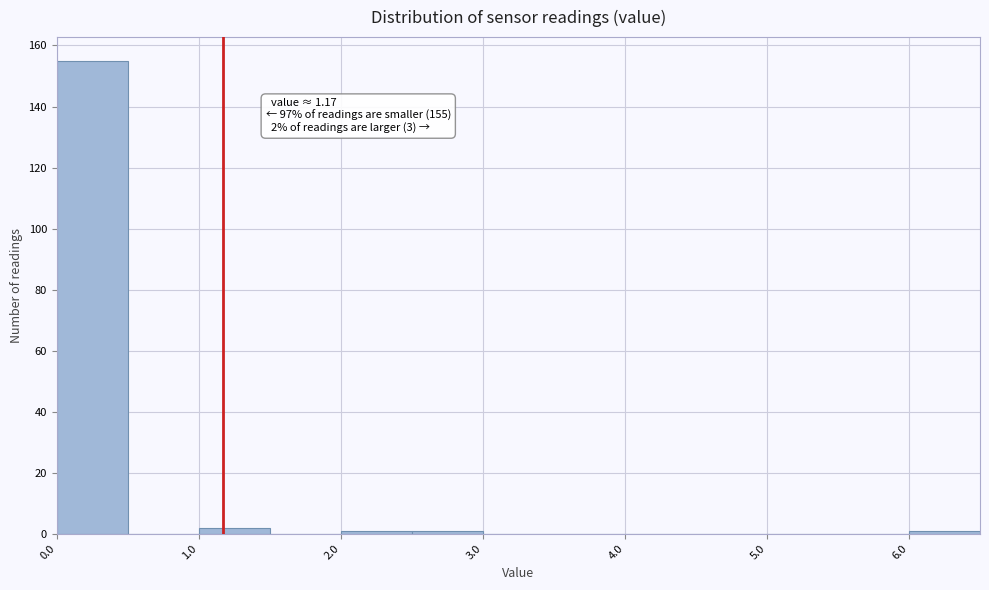

Over which range of the x-axis is the bar tallest?

0.0 to 0.5